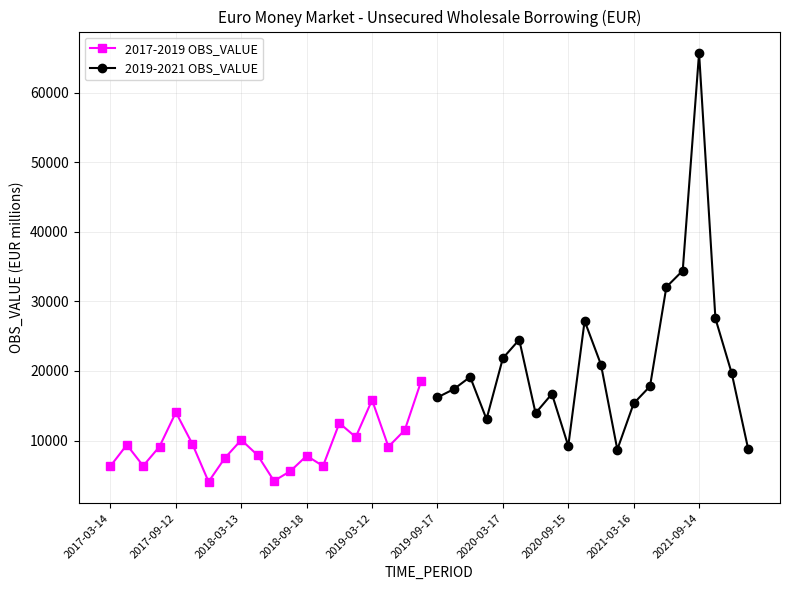

True or false: 2017-2019 OBS_VALUE has more than 1 points higher than both neighbors.

True